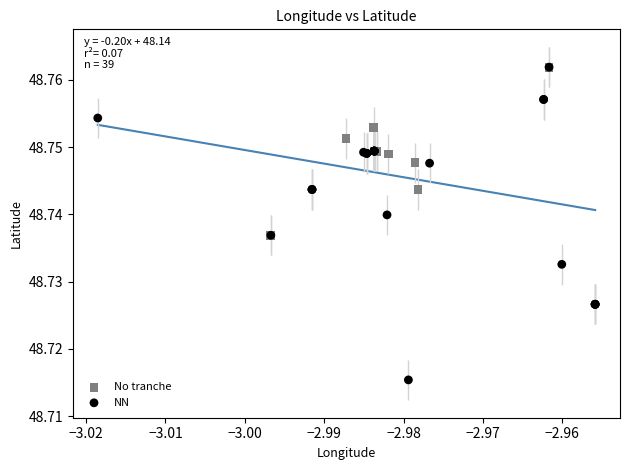

Which series has the largest Y range (max minus min)?

NN